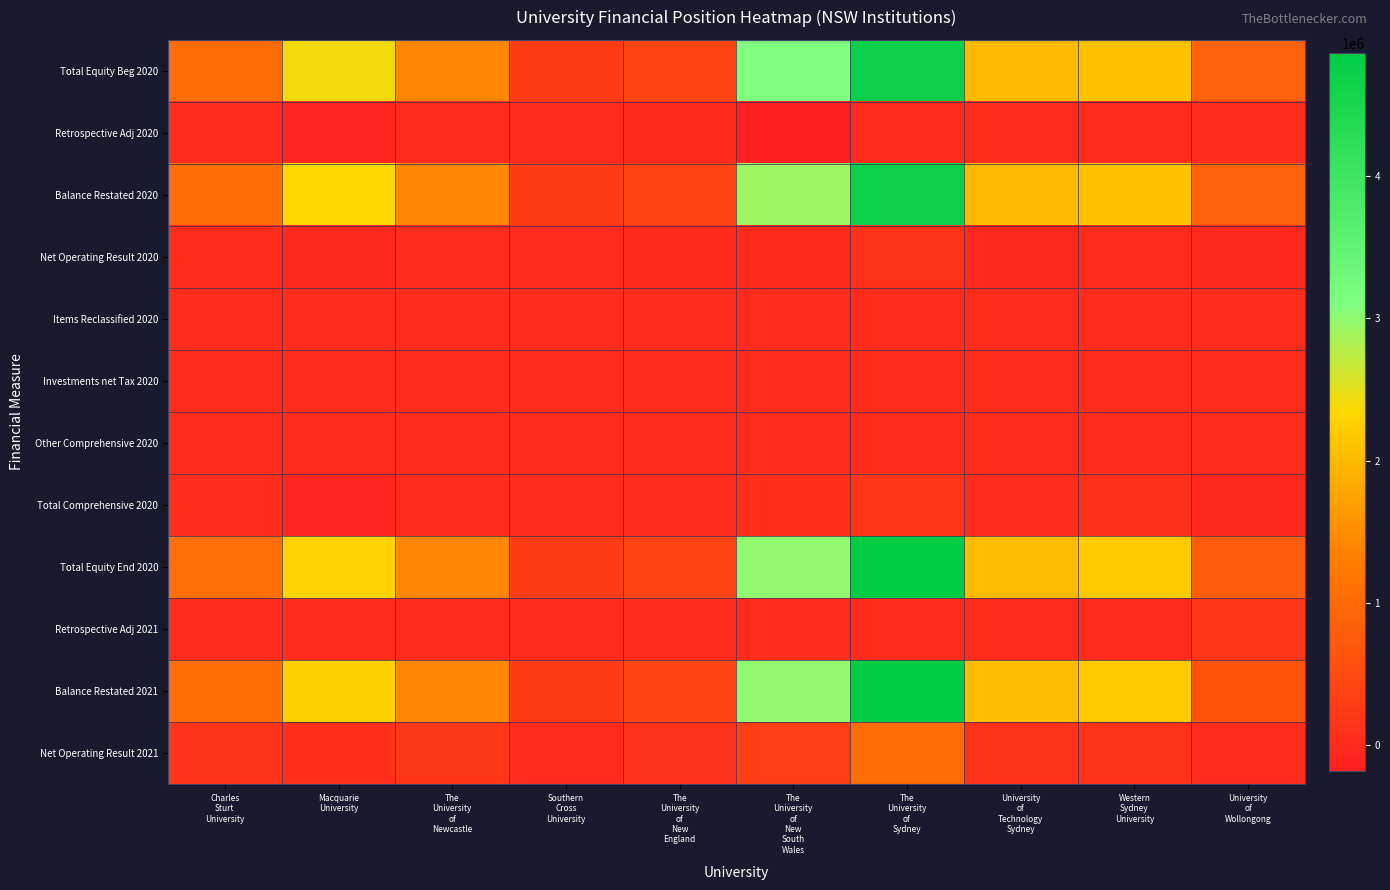

At how many categories does at least one series exceed 2430731?

2